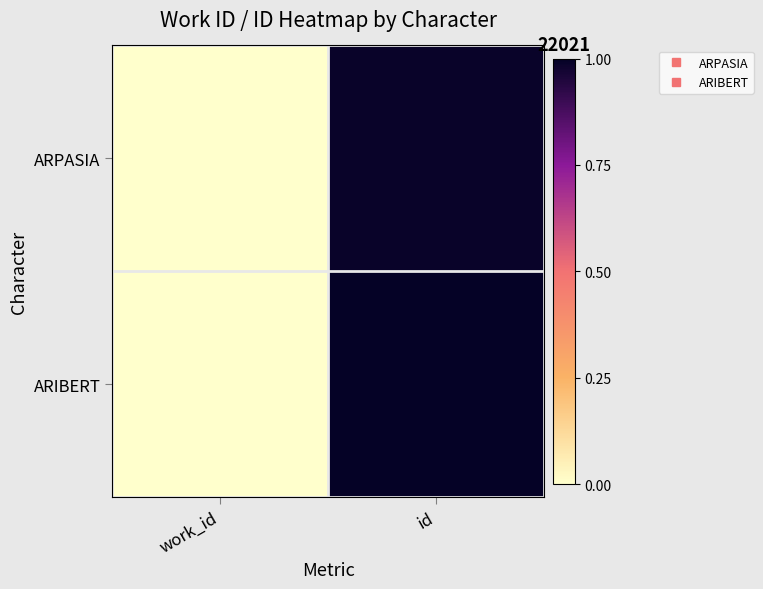

At which category is the sum across all series the highest?

id